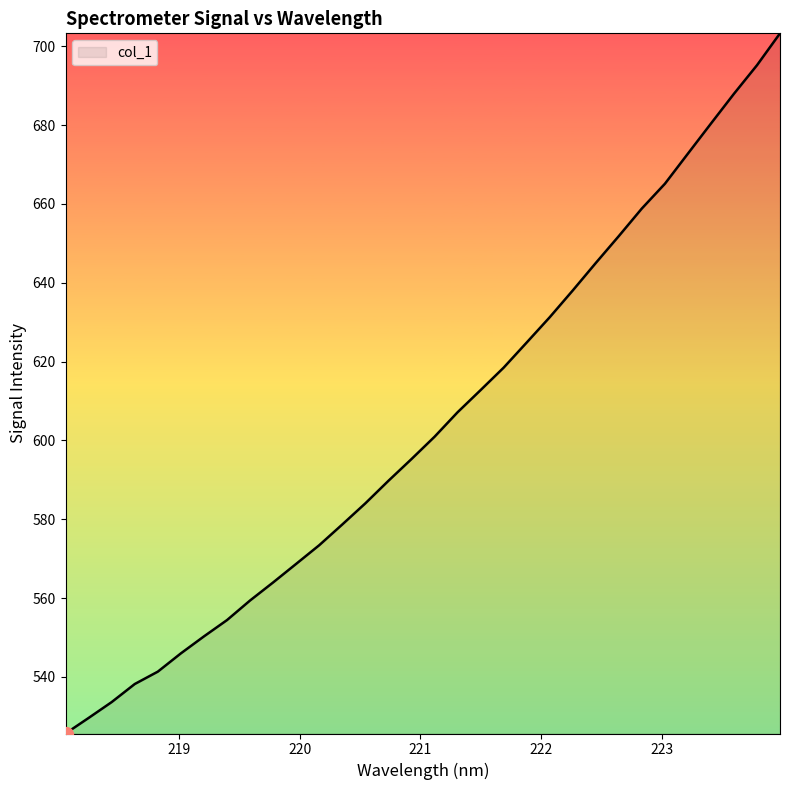

What is the minimum value shown in the chart?

525.6